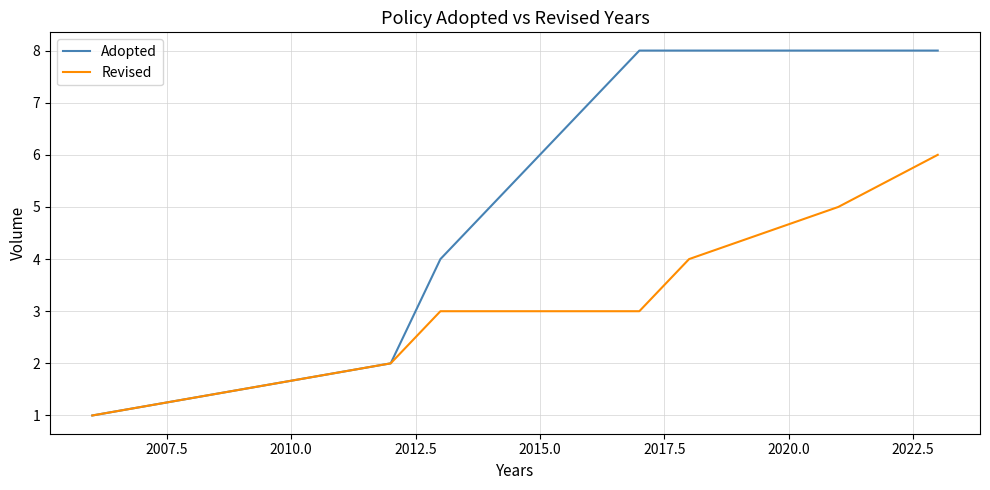

What is the maximum value shown in the chart?

8